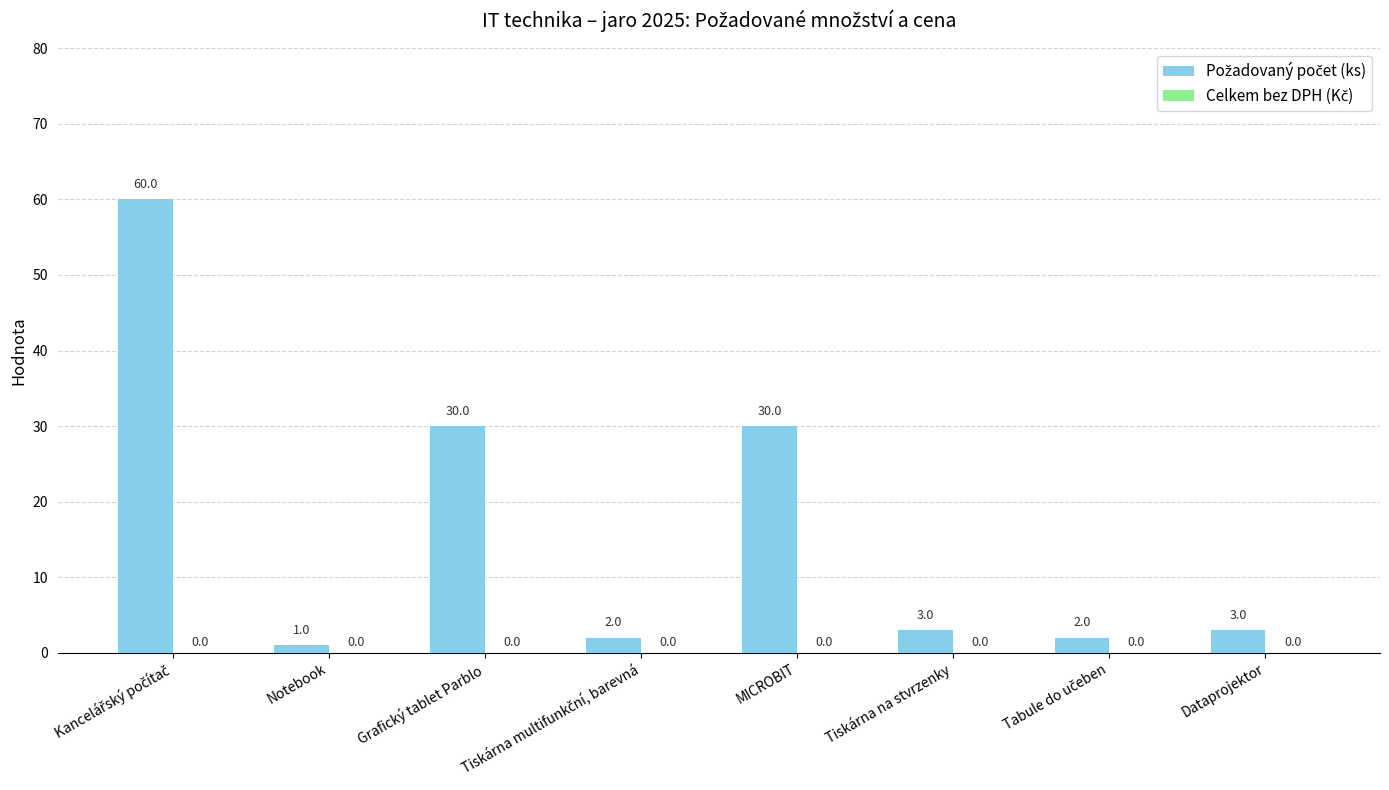

At which category does the chart reach its minimum across all series?

Notebook